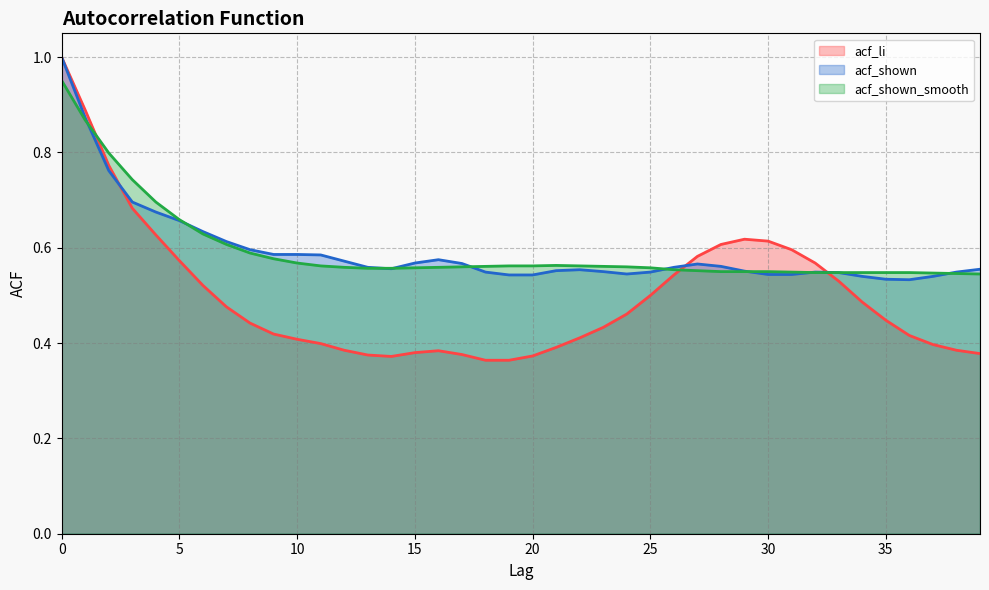

At how many categories does at least one series exceed 0?

40